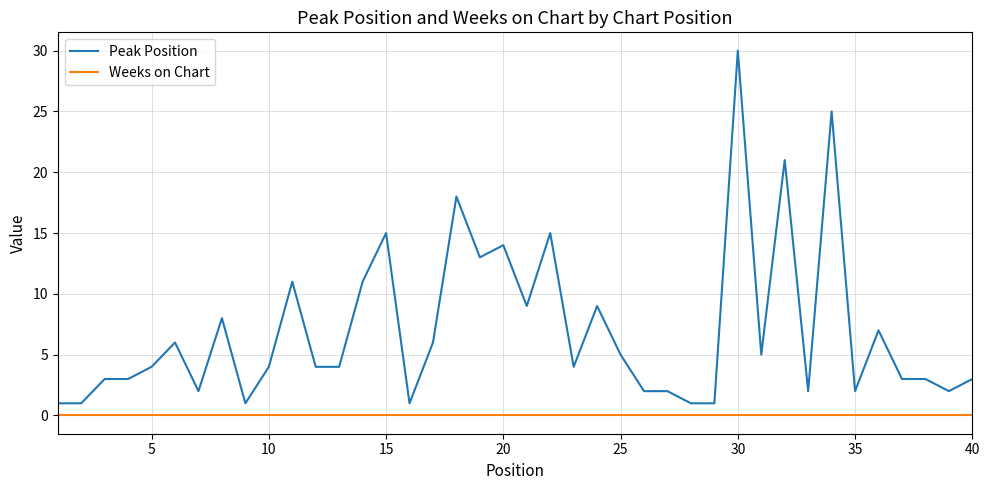

At how many categories does at least one series exceed 29?

1